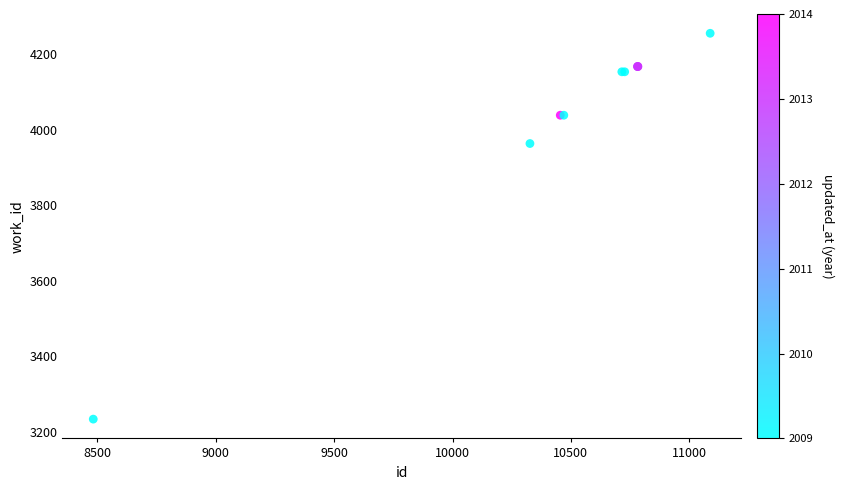

What Y value in the scatter plot is closest to 3744?

3963